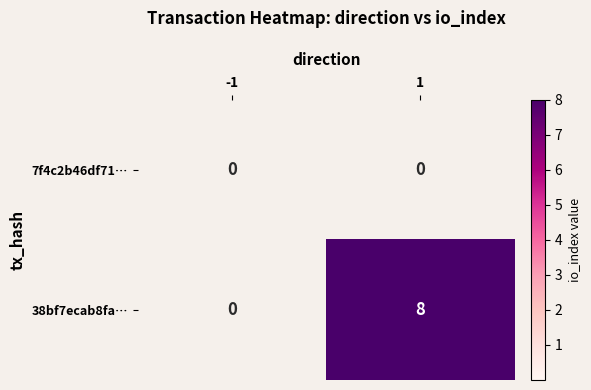

Rank the series by their average value, from lowest to highest.

7f4c2b46df71…, 38bf7ecab8fa…